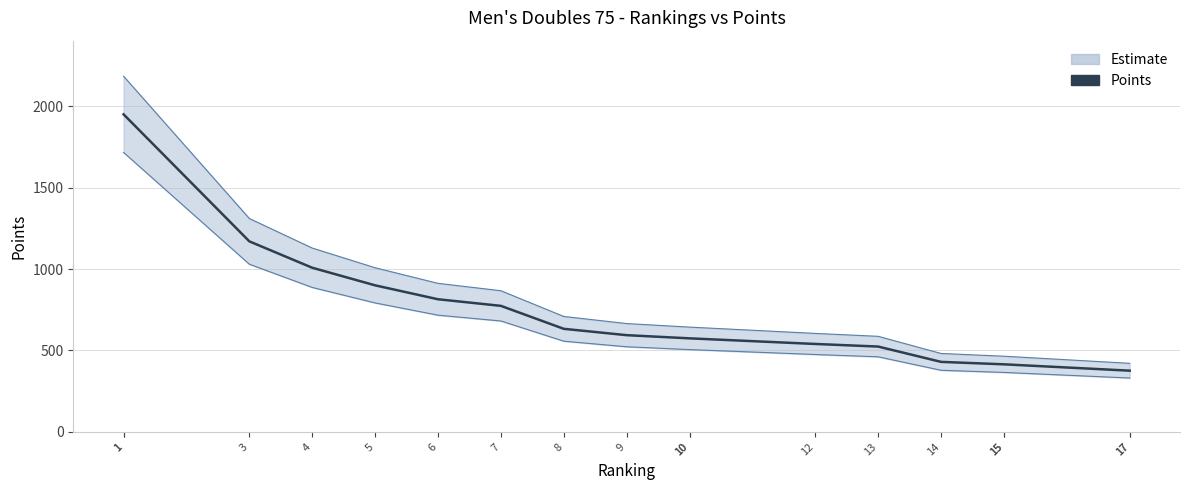

Is the value of Points at 1 greater than the value of Lower bound at 10?

Yes